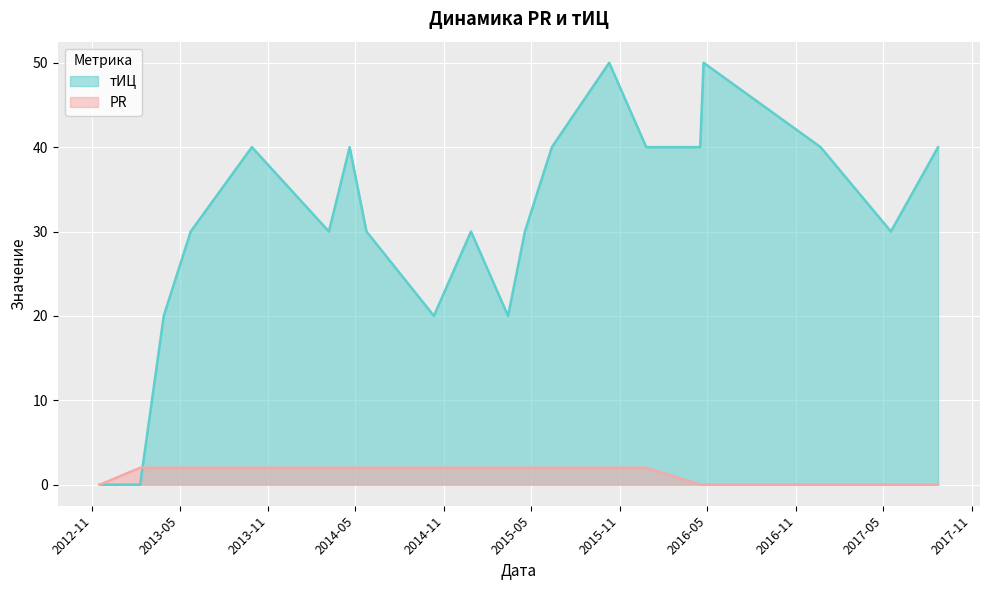

How many interior local peaks does the тИЦ series have?

5